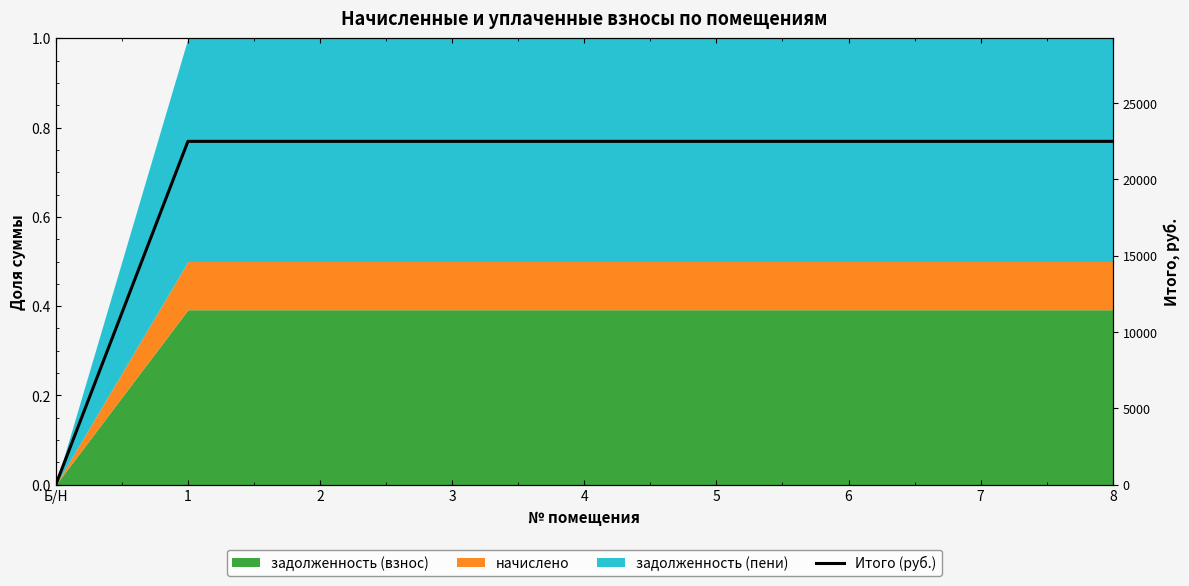

True or false: there are more than 0 points higher than both neighbors.

False